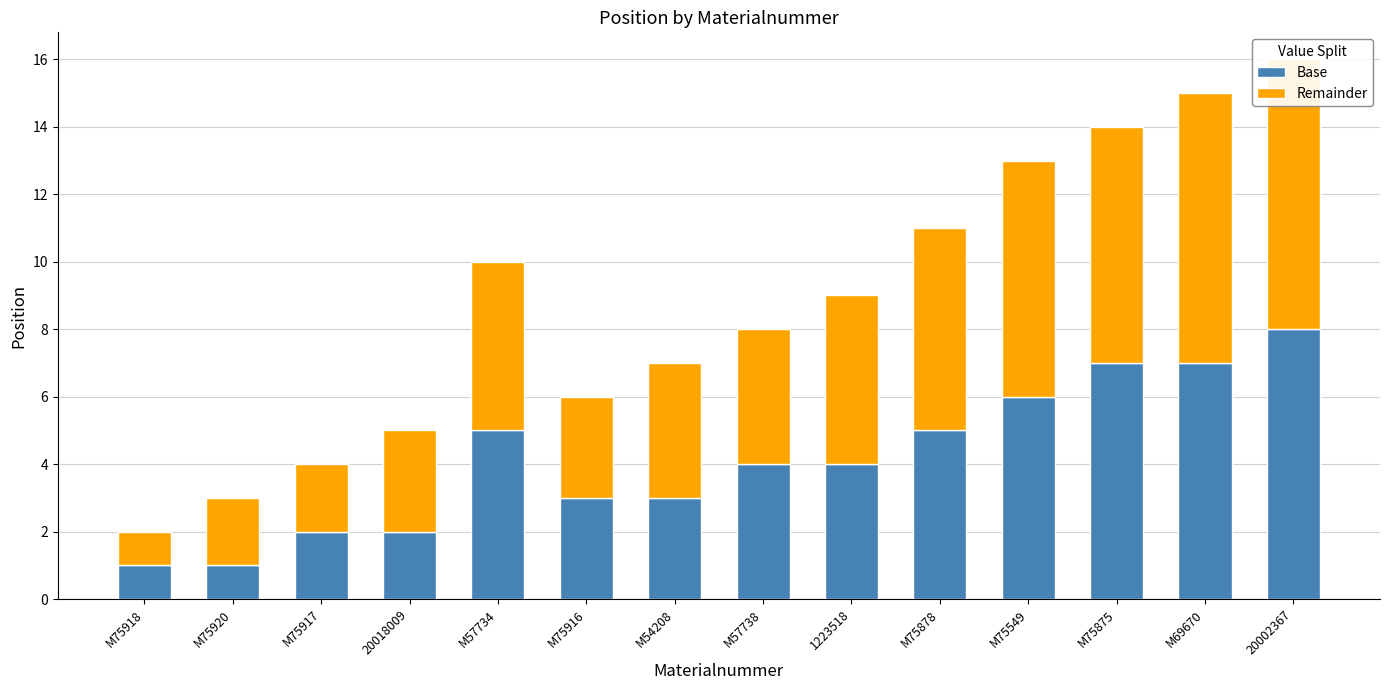

Which series has the largest total across all categories?

Remainder